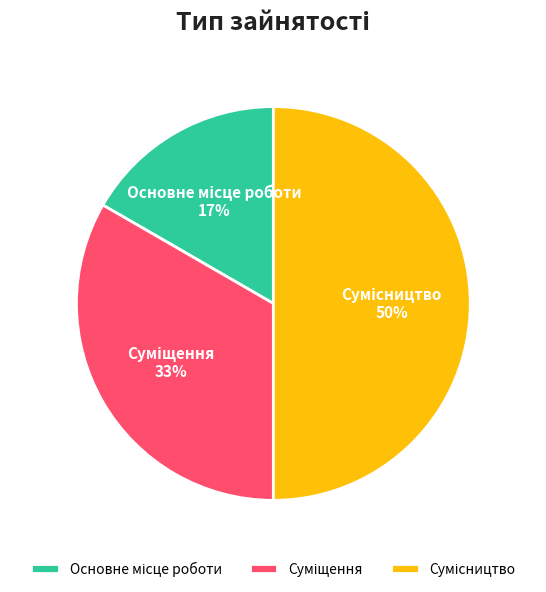

To the nearest percent, what is the average slice percentage?

33%